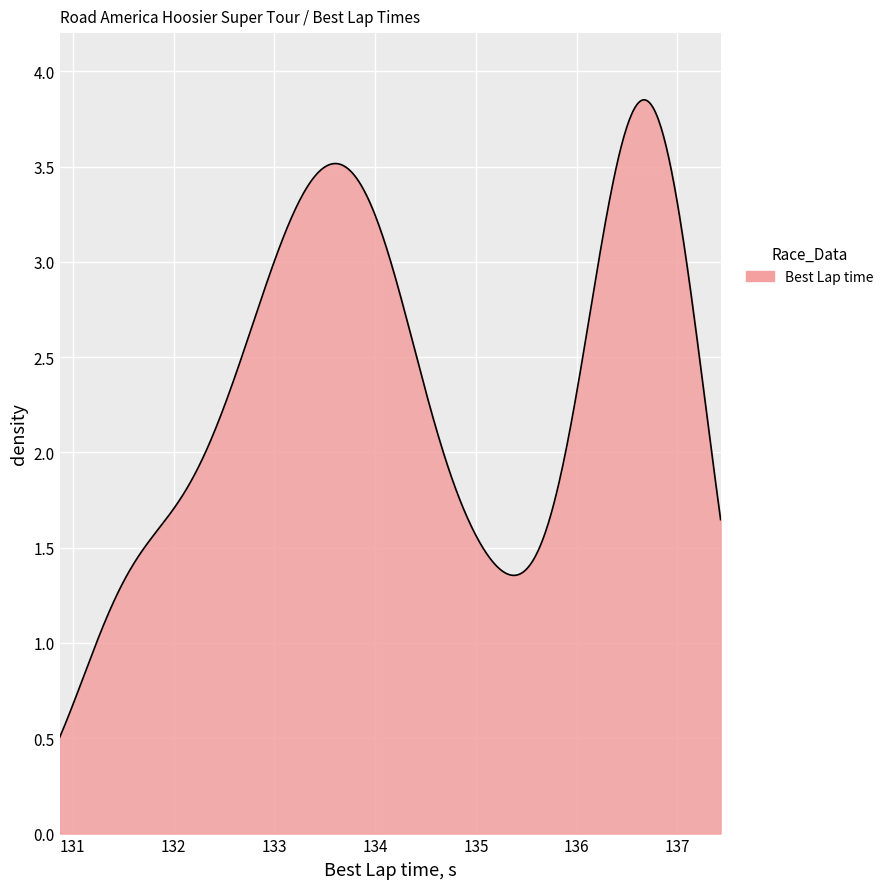

What is the minimum value shown in the chart?

0.5